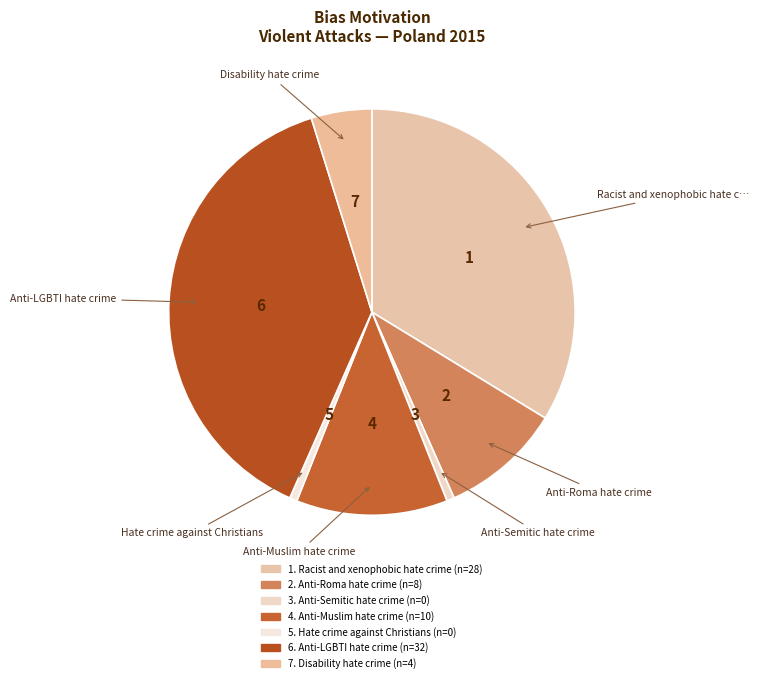

Count the number of slices in the pie.

7